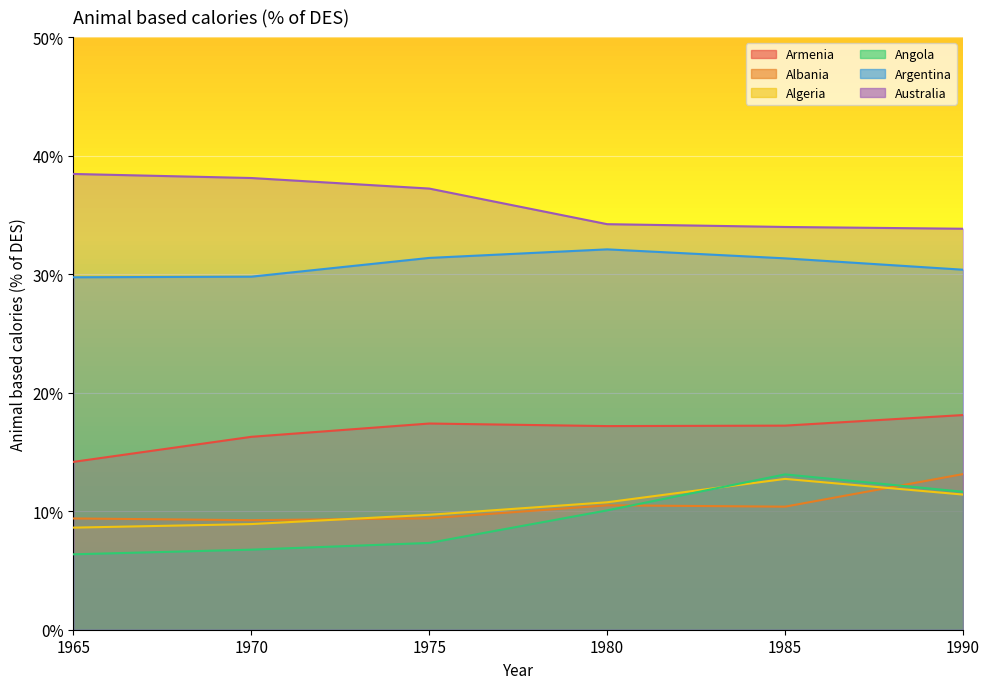

Between 1985 and 1990, which series saw the biggest shift?

Albania